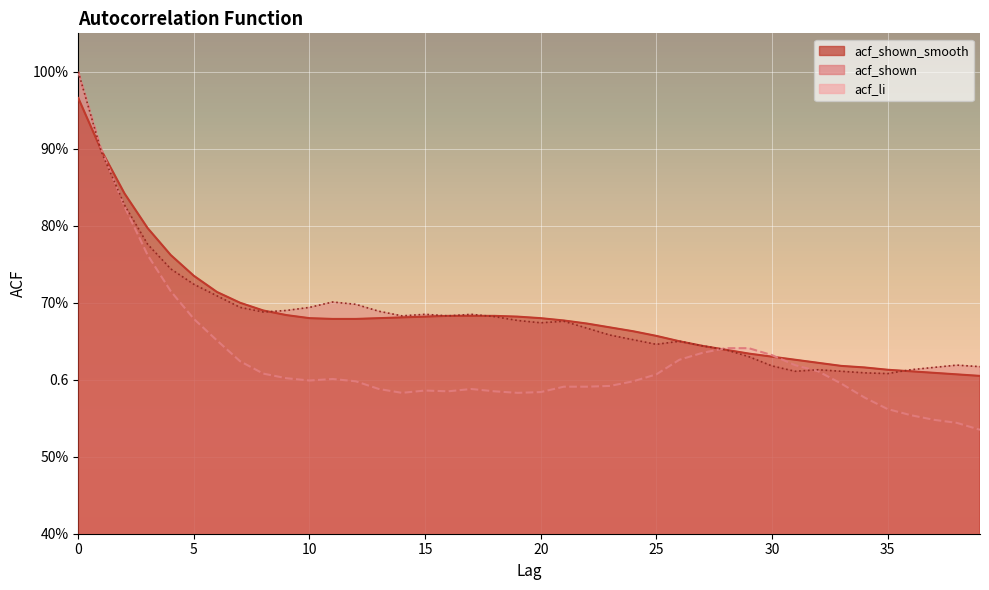

Reading right to left, list all the values displayed in this chart.

acf_shown_smooth: 39=0.6	38=0.6	37=0.6	36=0.6	35=0.6	34=0.6	33=0.6	32=0.6	31=0.6	30=0.6	29=0.6	28=0.6	27=0.6	26=0.7	25=0.7	24=0.7	23=0.7	22=0.7	21=0.7	20=0.7	19=0.7	18=0.7	17=0.7	16=0.7	15=0.7	14=0.7	13=0.7	12=0.7	11=0.7	10=0.7	9=0.7	8=0.7	7=0.7	6=0.7	5=0.7	4=0.8	3=0.8	2=0.8	1=0.9	0=1.0
acf_li: 39=0.5	38=0.5	37=0.5	36=0.6	35=0.6	34=0.6	33=0.6	32=0.6	31=0.6	30=0.6	29=0.6	28=0.6	27=0.6	26=0.6	25=0.6	24=0.6	23=0.6	22=0.6	21=0.6	20=0.6	19=0.6	18=0.6	17=0.6	16=0.6	15=0.6	14=0.6	13=0.6	12=0.6	11=0.6	10=0.6	9=0.6	8=0.6	7=0.6	6=0.7	5=0.7	4=0.7	3=0.8	2=0.8	1=0.9	0=1.0
acf_shown: 39=0.6	38=0.6	37=0.6	36=0.6	35=0.6	34=0.6	33=0.6	32=0.6	31=0.6	30=0.6	29=0.6	28=0.6	27=0.6	26=0.7	25=0.6	24=0.7	23=0.7	22=0.7	21=0.7	20=0.7	19=0.7	18=0.7	17=0.7	16=0.7	15=0.7	14=0.7	13=0.7	12=0.7	11=0.7	10=0.7	9=0.7	8=0.7	7=0.7	6=0.7	5=0.7	4=0.7	3=0.8	2=0.8	1=0.9	0=1.0